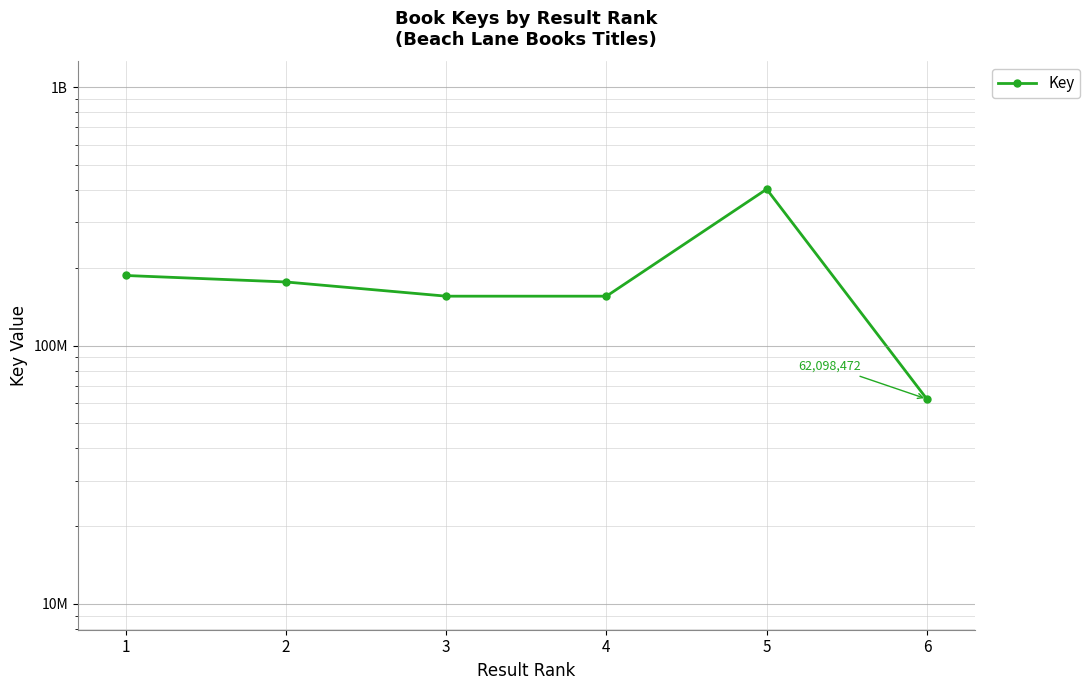

List the labels in order of value, smallest first.

6, 4, 3, 2, 1, 5